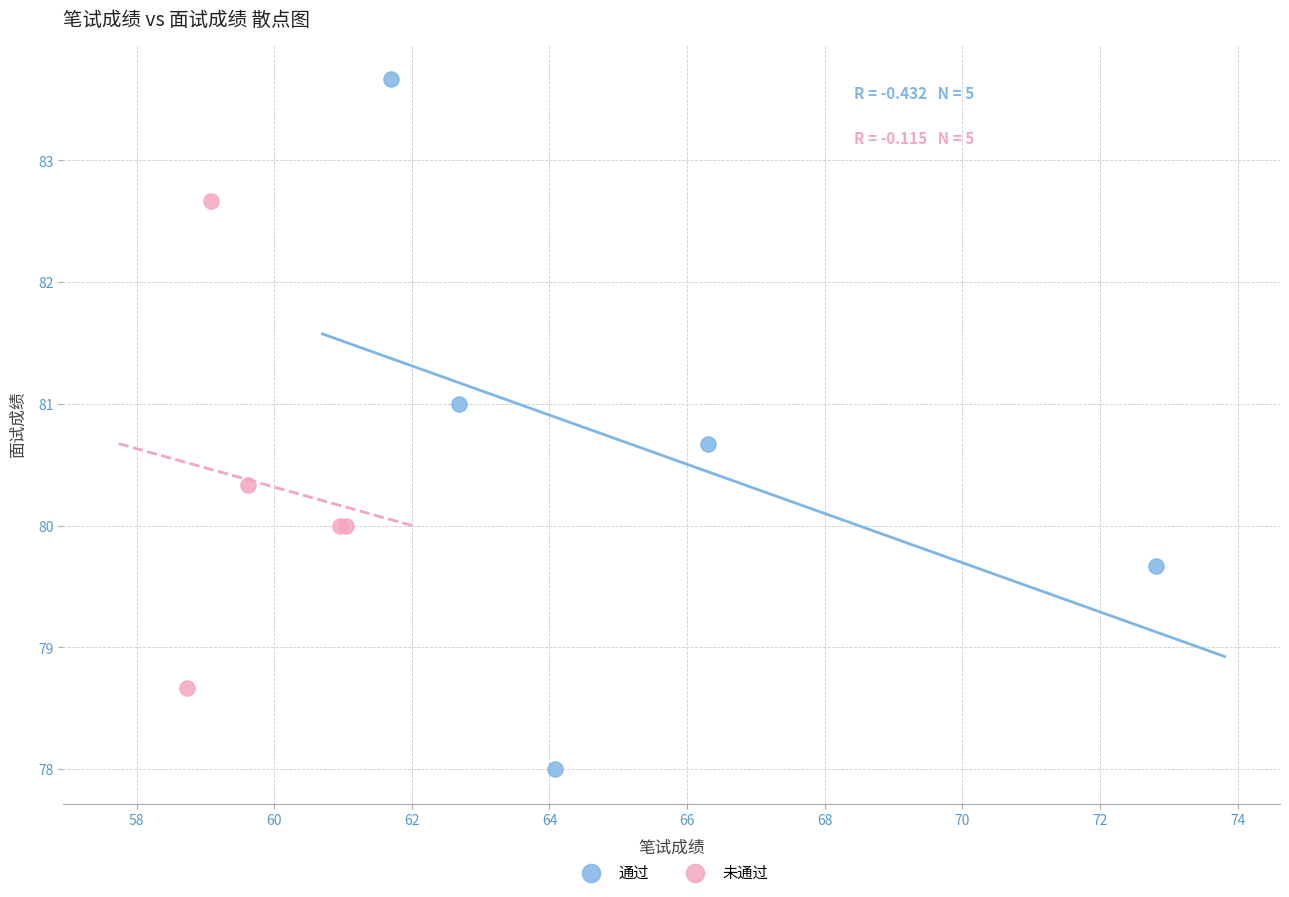

Which series has the largest Y range (max minus min)?

通过